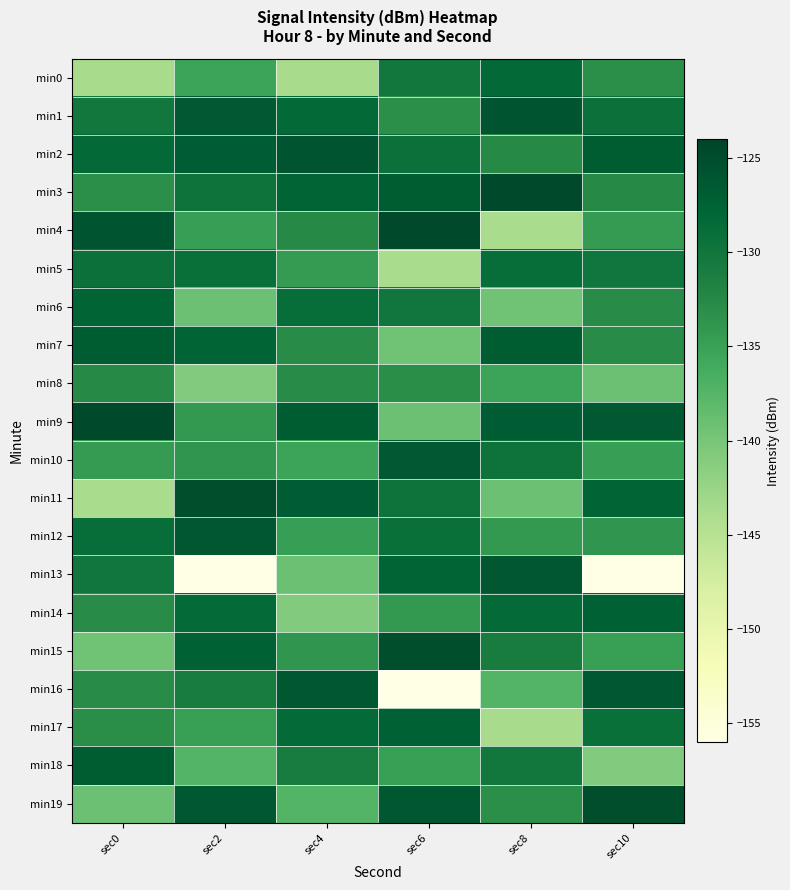

List the series in order of their peak value, lowest first.

min8, min5, min0, min6, min14, min17, min7, min18, min10, min12, min13, min16, min1, min2, min11, min15, min19, min3, min4, min9